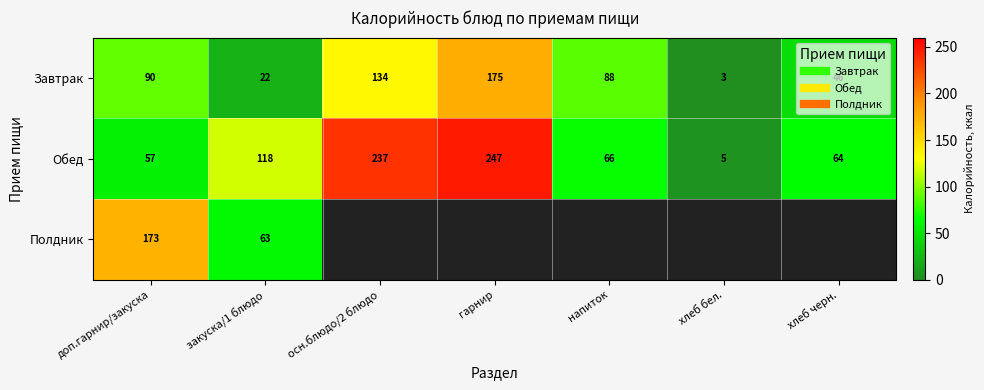

What is the spread (max minus min) of values at хлеб черн.?

18.4